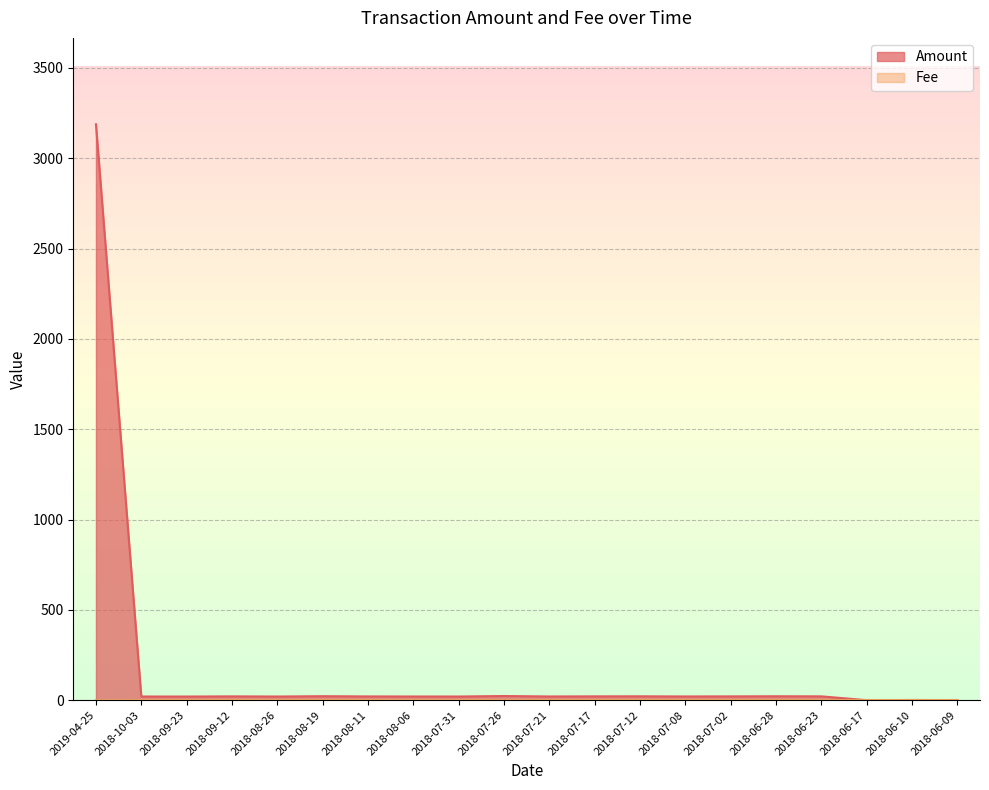

How many interior local valleys does the Amount series have?

6